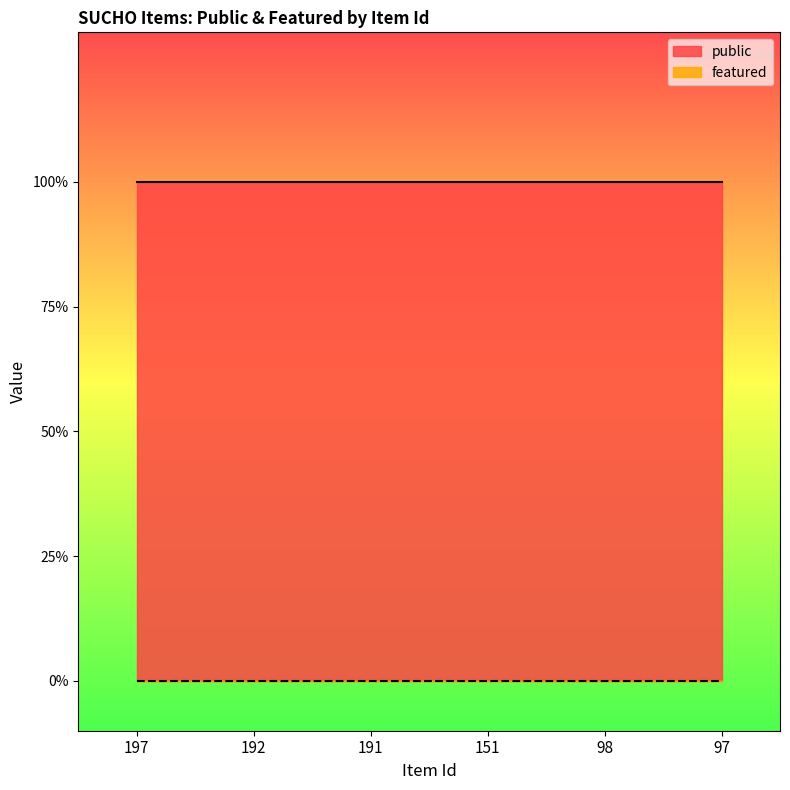

How many series are shown in this chart?

2